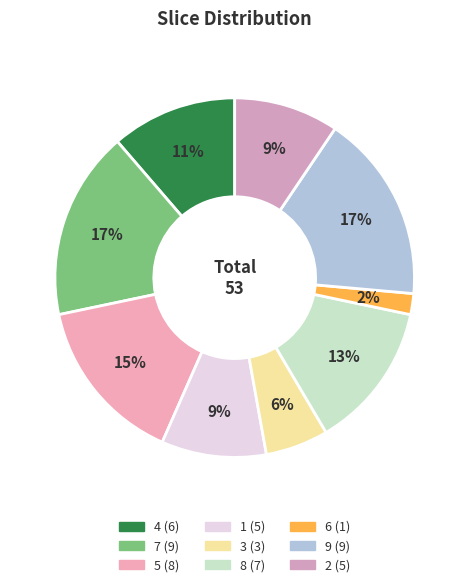

Combined, what portion of the pie is 7 and 4?

28.3%